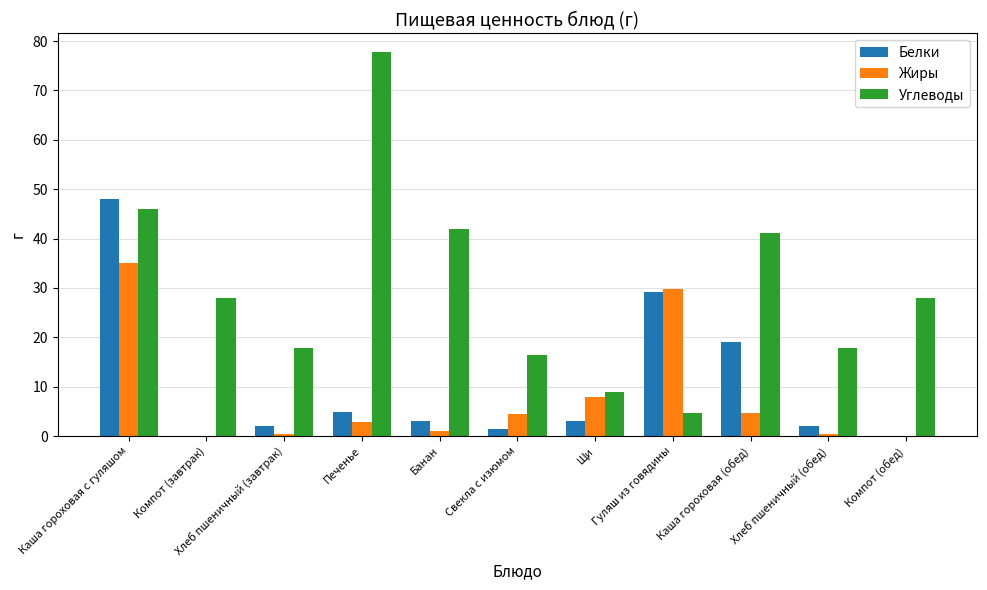

At which category is the sum across all series the highest?

Каша гороховая с гуляшом